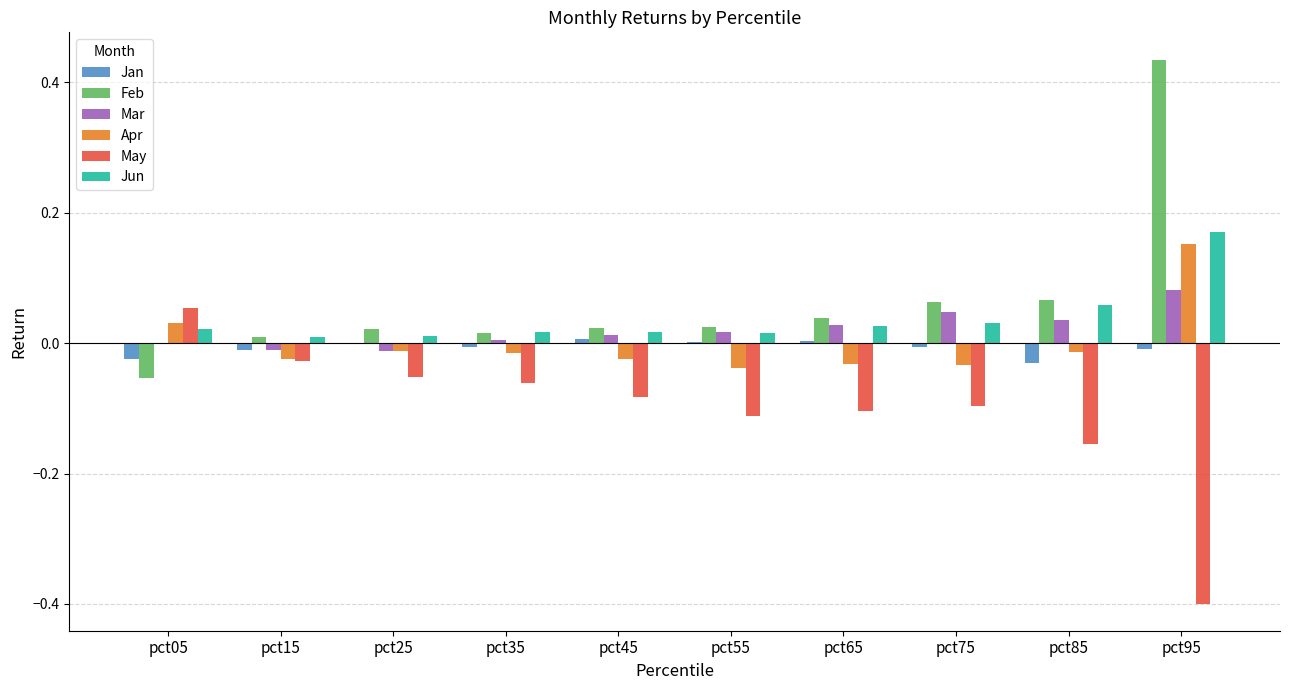

At which category does the chart reach its peak across all series?

pct95